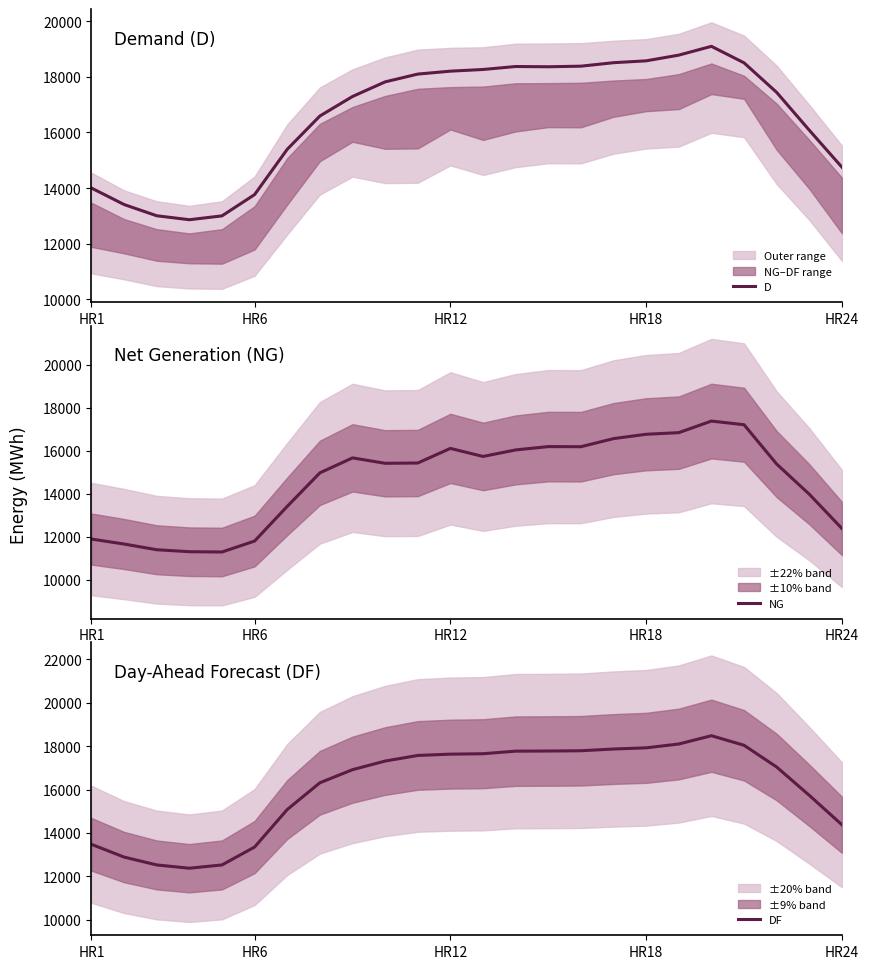

The value of D at HR24 is 14752. True or false?

True